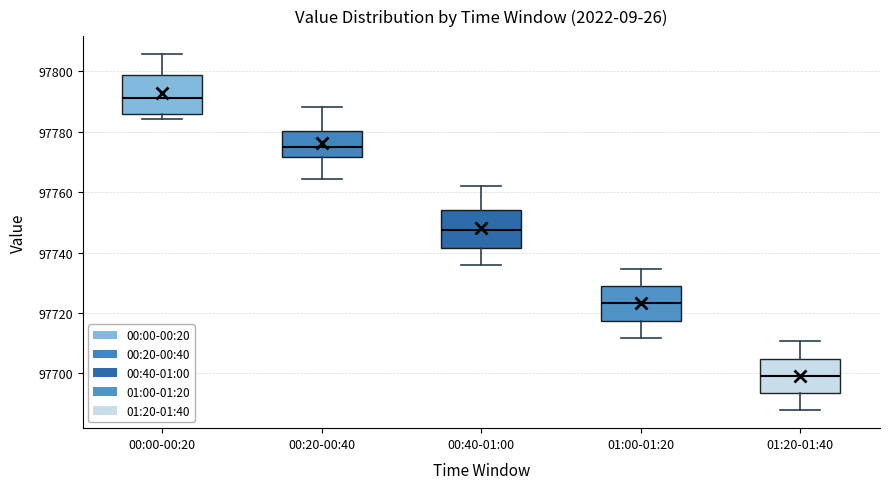

Which box has the lowest median line?

01:20-01:40